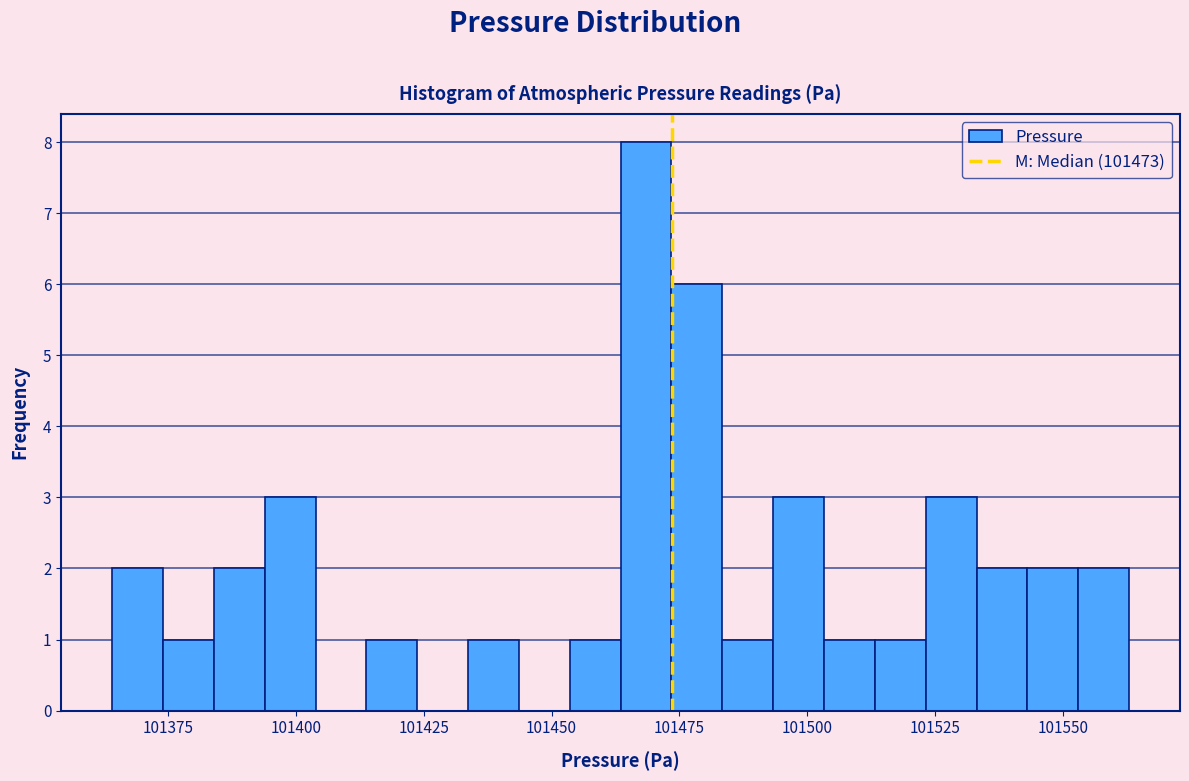

Around what value on the x-axis is the tallest bar? Give the approximate position of its centre, as read against the axis.

101470